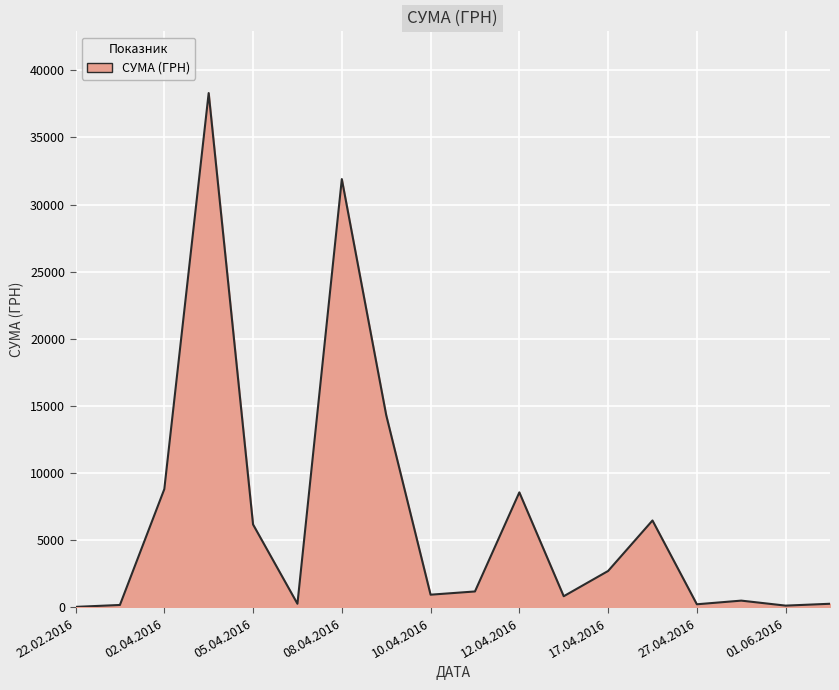

What is the greatest value displayed?

38303.0